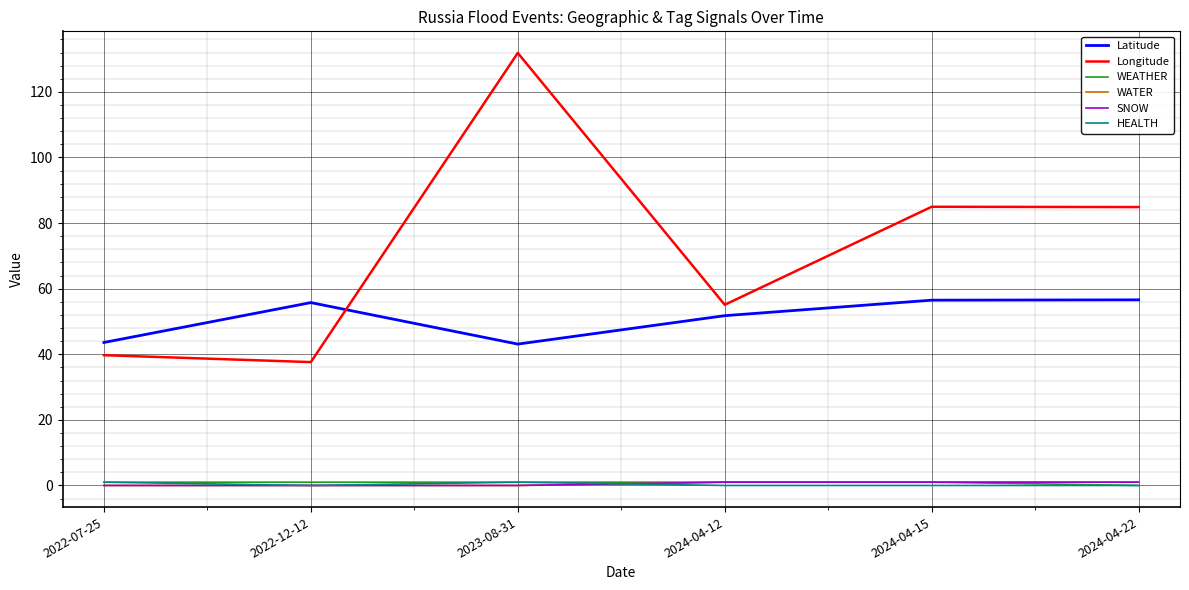

What is the difference between the maximum and minimum values in the WATER series?

1.0